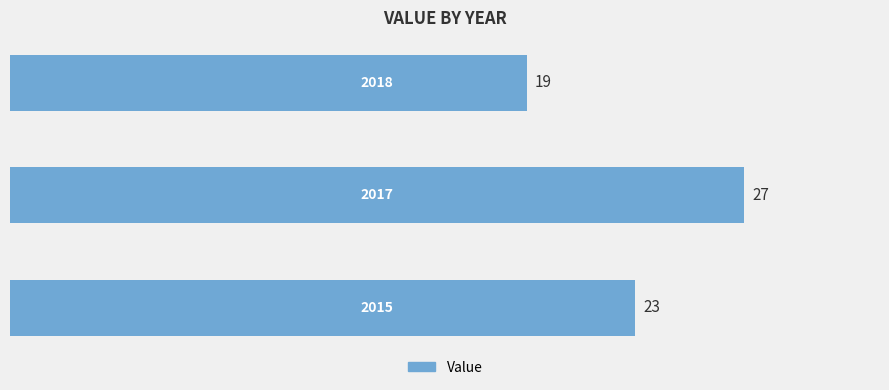

What is the average value?

23